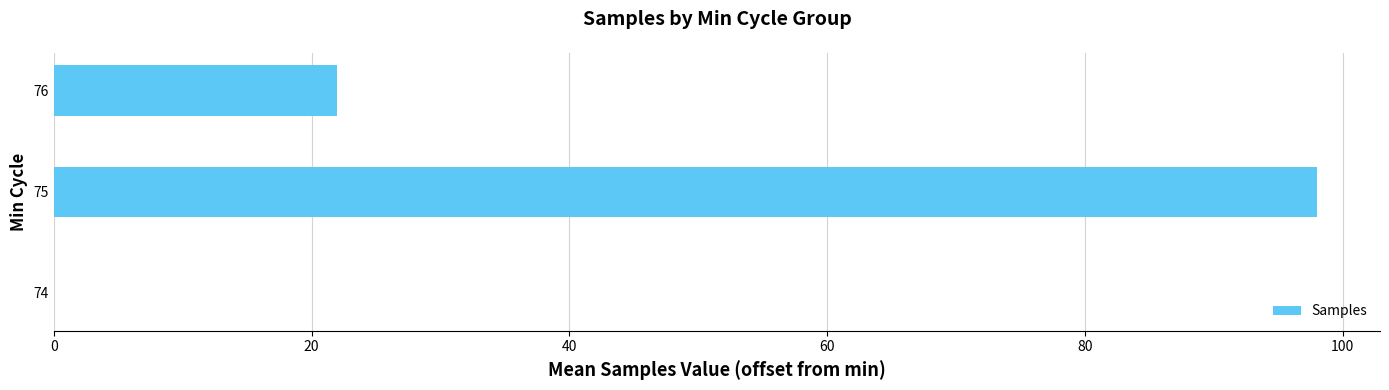

Does the chart contain stacked bars?

No